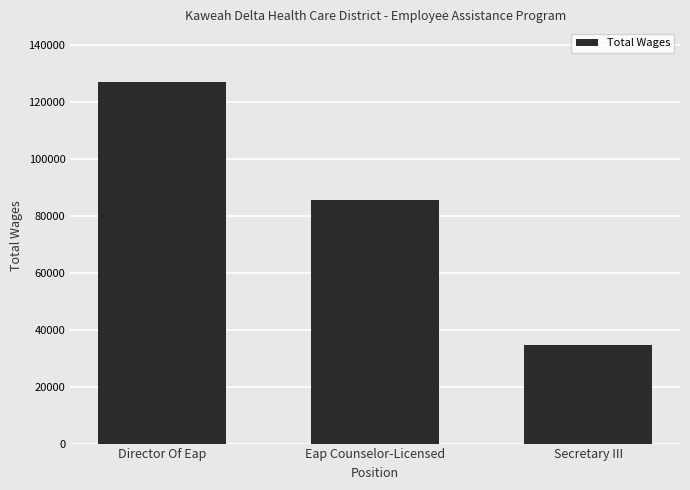

Which category has the lowest value across all series?

Secretary III